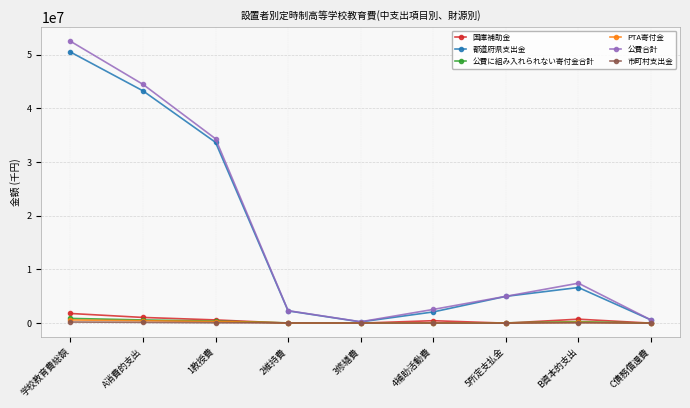

In 市町村支出金, how many points are lower than both neighbors (excluding endpoints)?

1